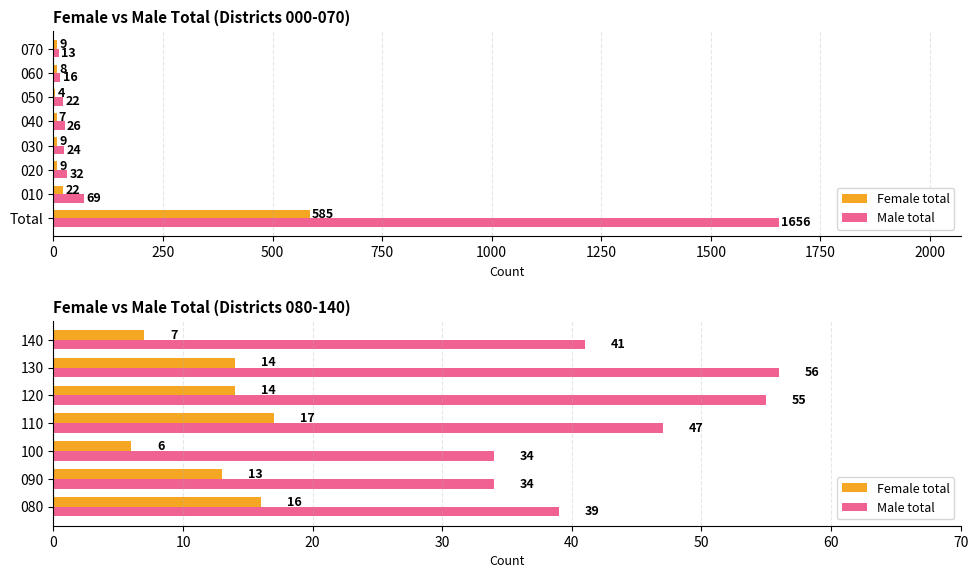

List the series in order of their overall mean, lowest first.

Female total, Male total